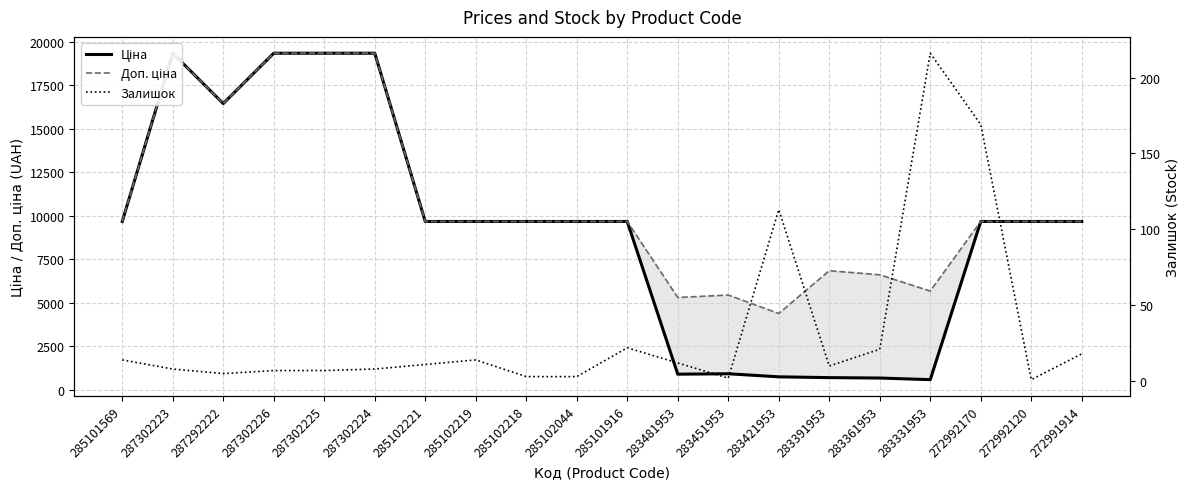

Where is Доп. ціна nearest to the value 11857?

285101569